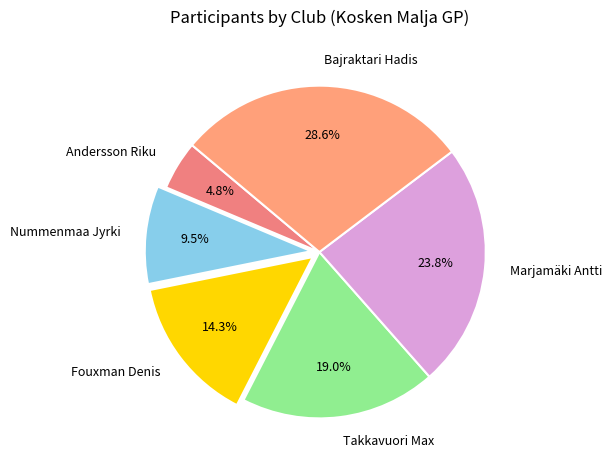

What percentage do Fouxman Denis and Takkavuori Max together represent?

33.3%